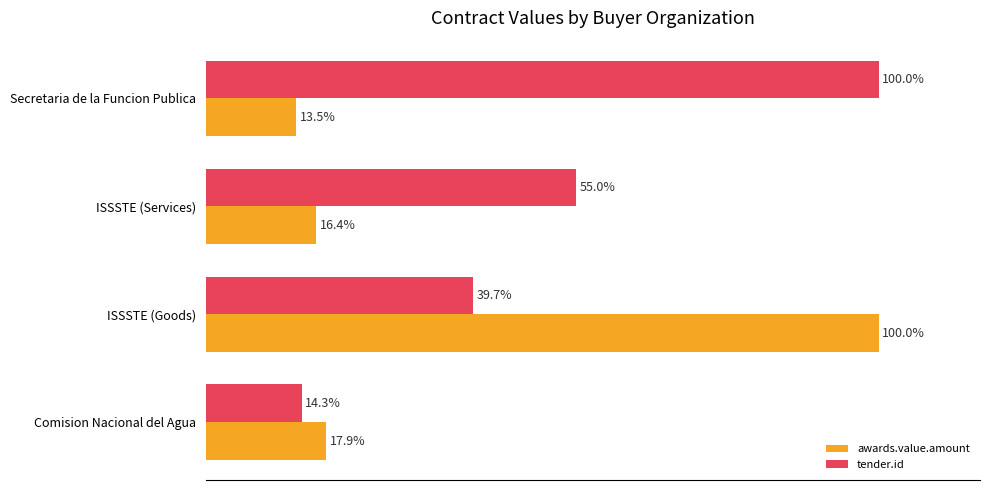

Which series changed the most between ISSSTE (Services) and Secretaria de la Funcion Publica?

tender.id